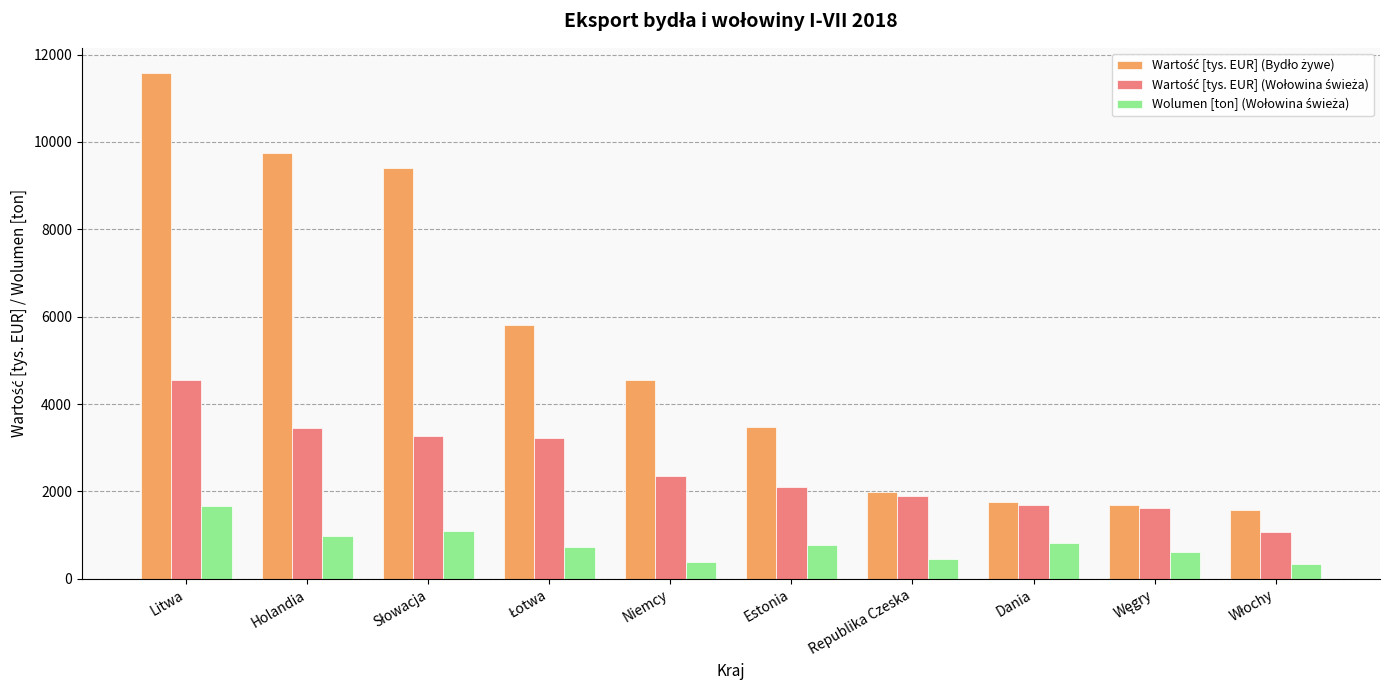

Count the number of data series in this chart.

3